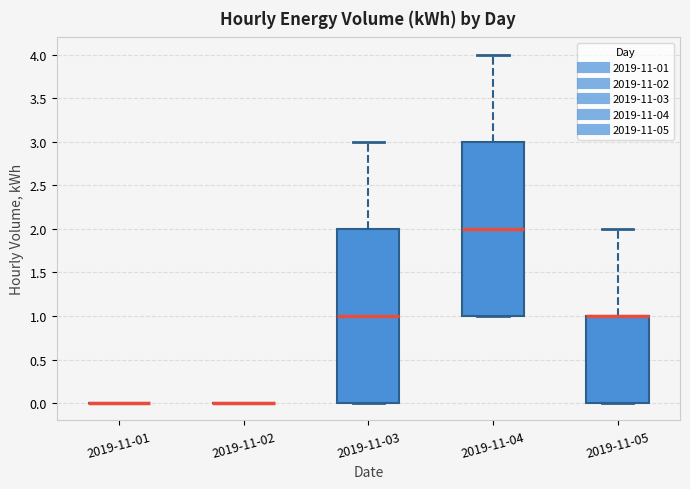

Where does the median line of the box for 2019-11-04 sit on the y-axis? The values are not printed on the chart, so give them approximately, as read against the axis.

2